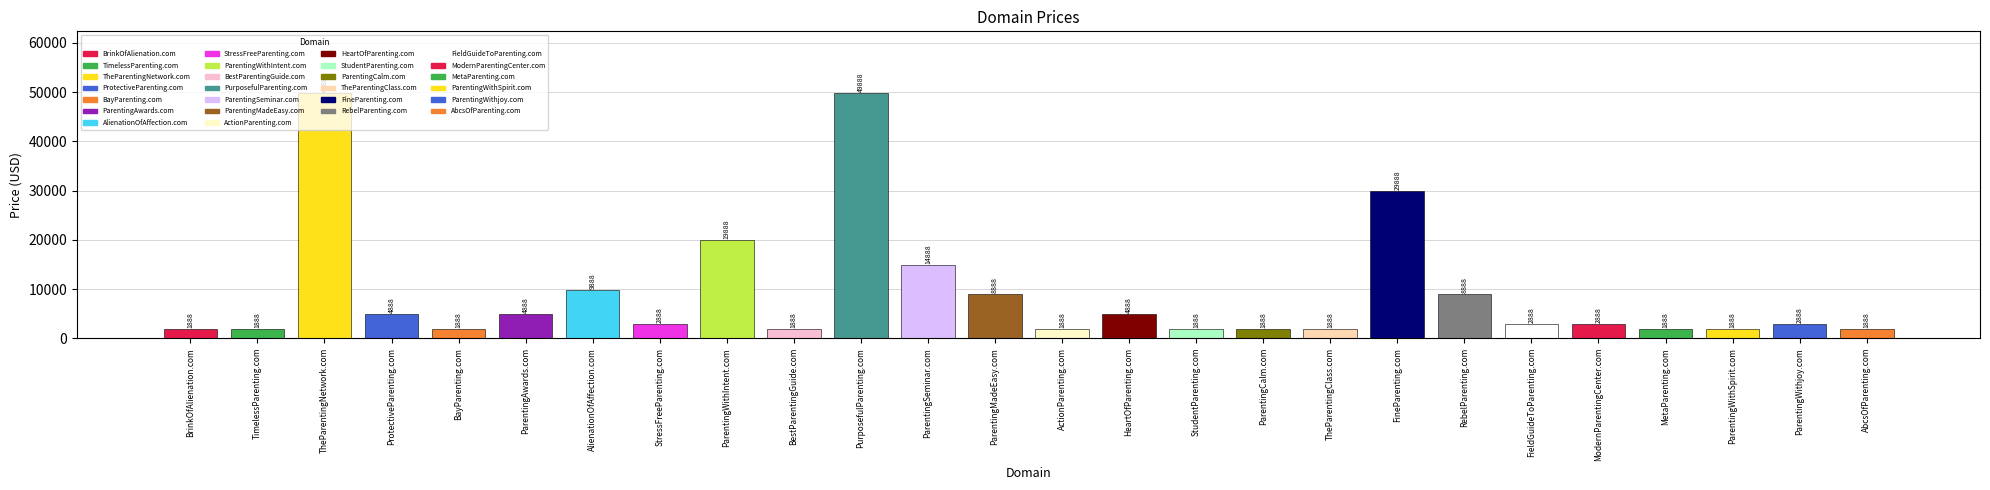

Reading right to left, transcribe all the data shown in this chart.

1888	2888	1888	1888	2888	2888	8888	29888	1888	1888	1888	4888	1888	8888	14888	49888	1888	19888	2888	9888	4888	1888	4888	49888	1888	1888